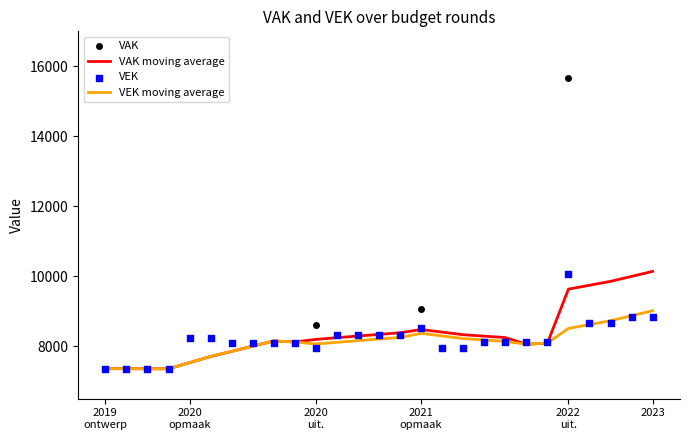

Which series has the widest spread of Y values?

VAK